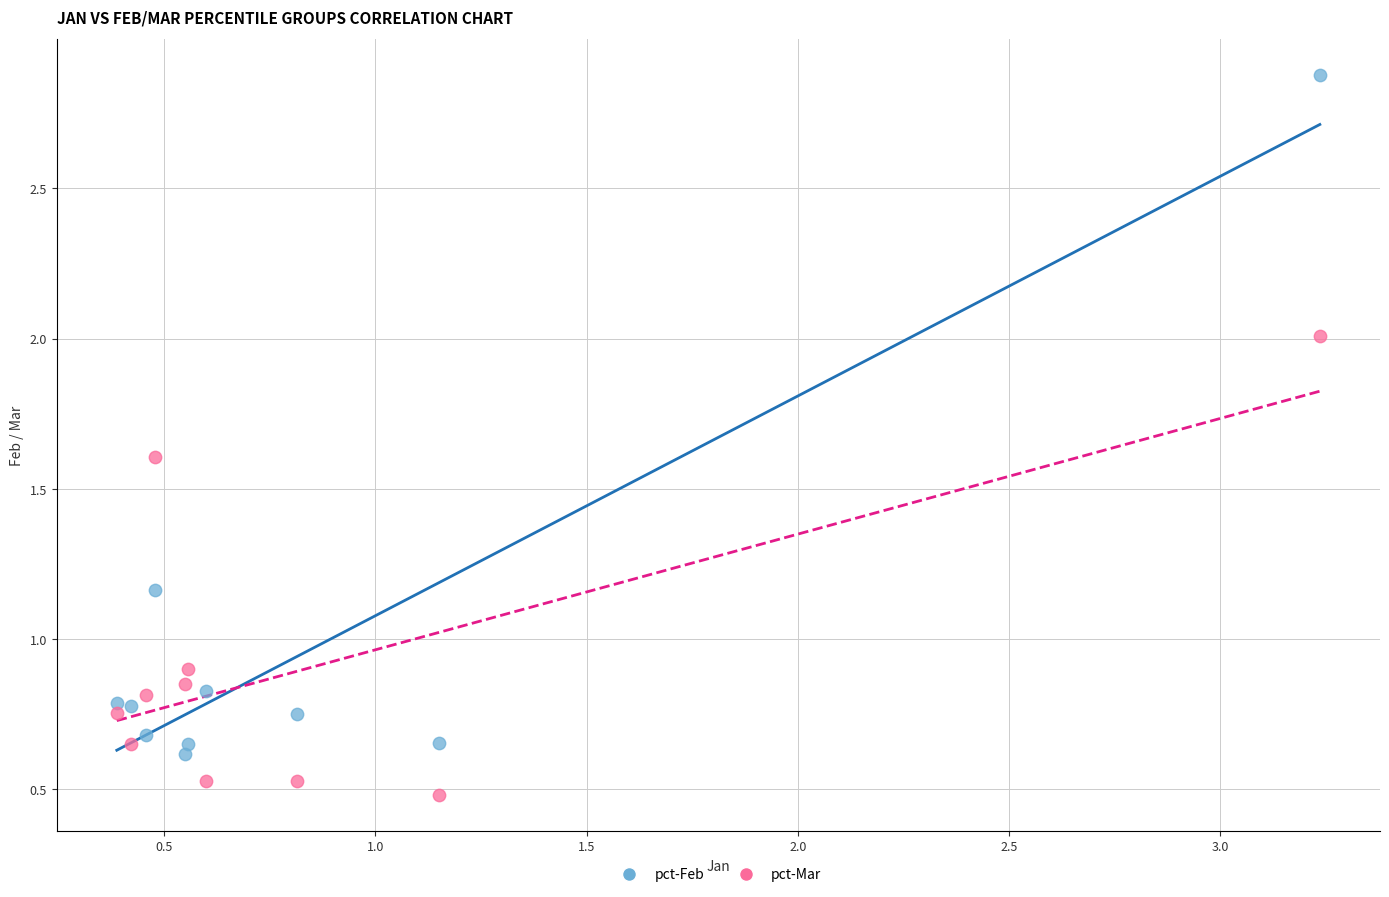

In the pct-Mar series, what Y value is closest to 1?

0.9